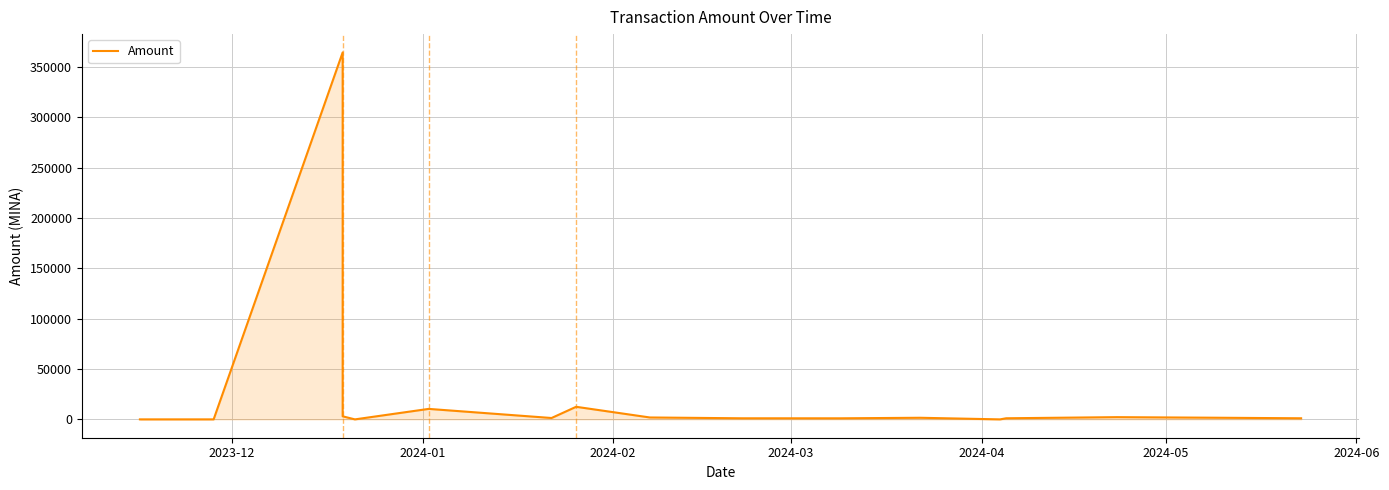

Which has a higher value, 2024-05 or 2024-04?

2024-05